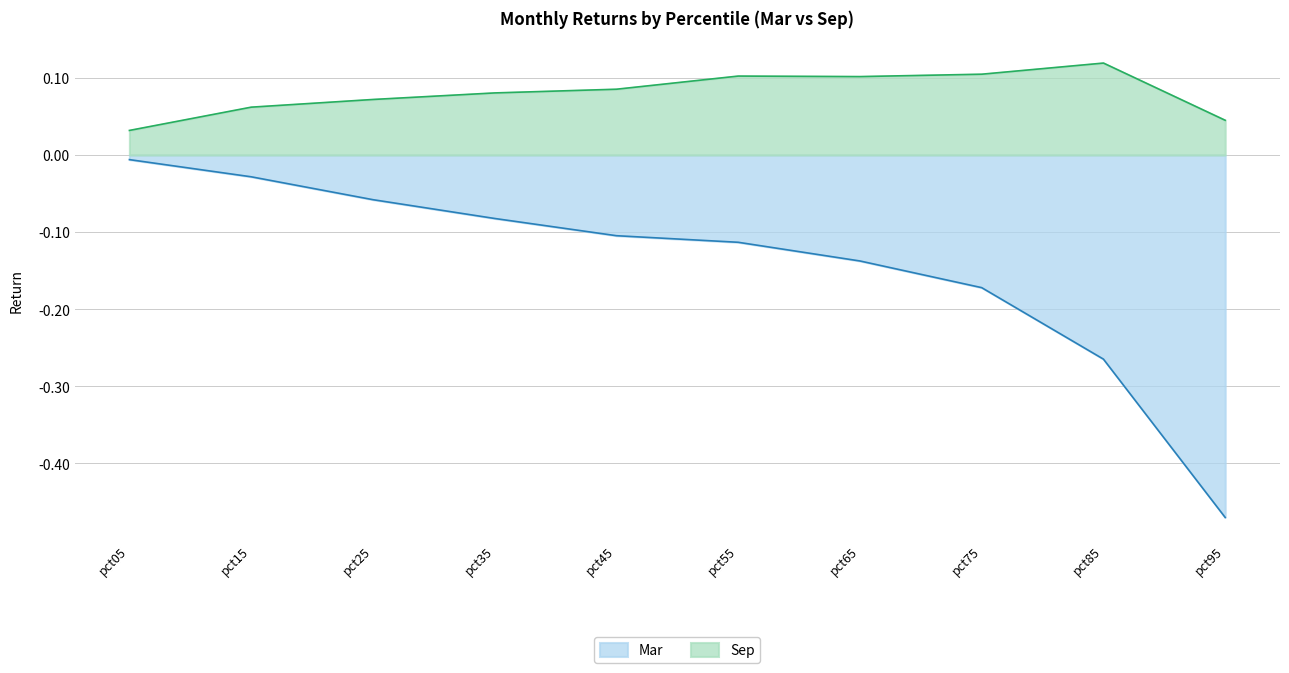

In Sep, how many points are higher than both neighbors (excluding endpoints)?

2